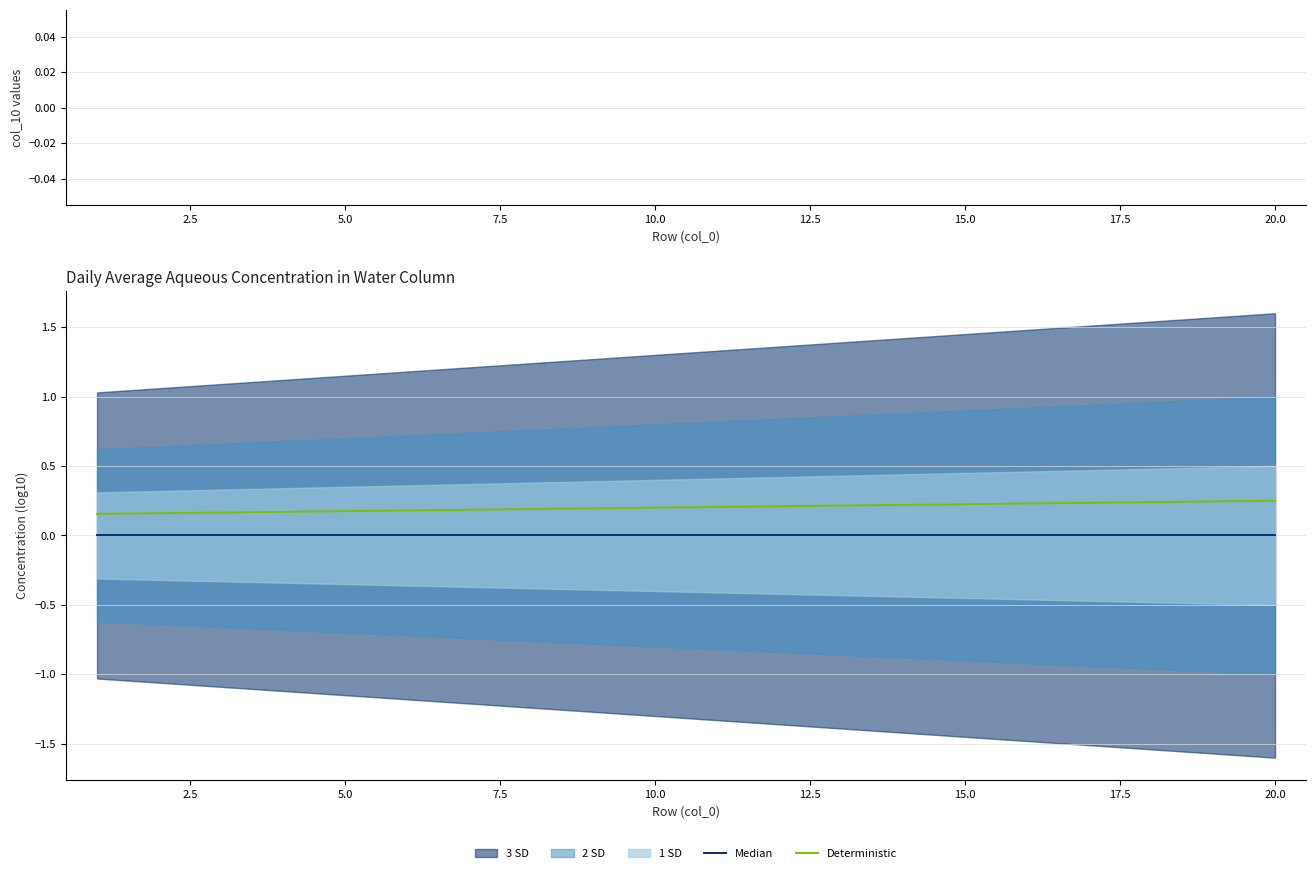

What is the highest value of the Deterministic series?

0.2